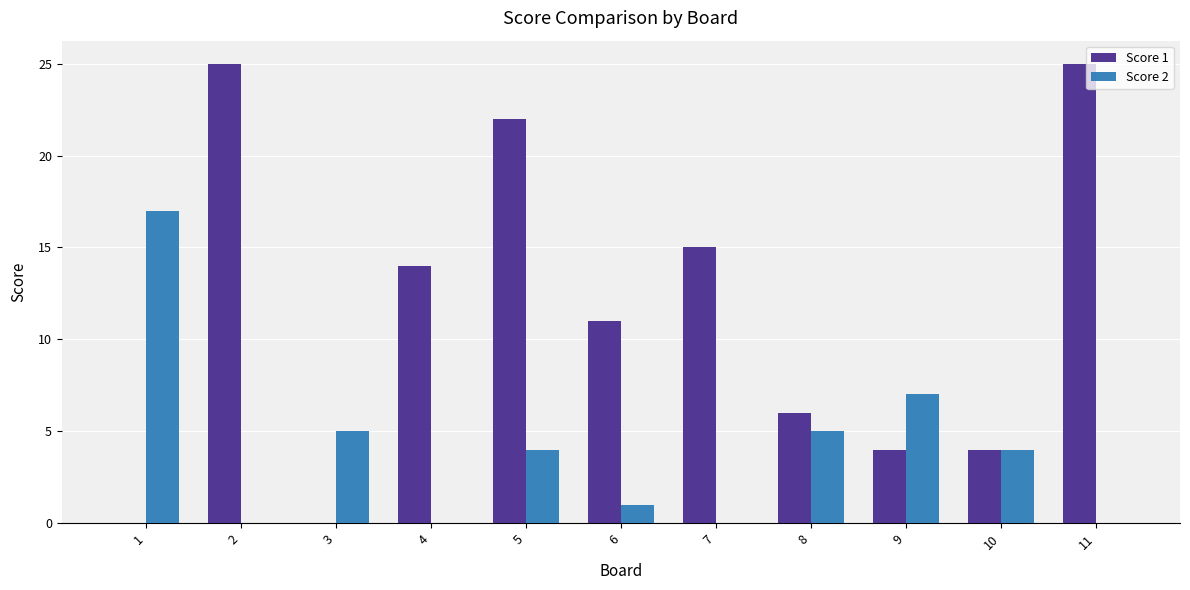

At which label is Score 2 closest to 8?

9